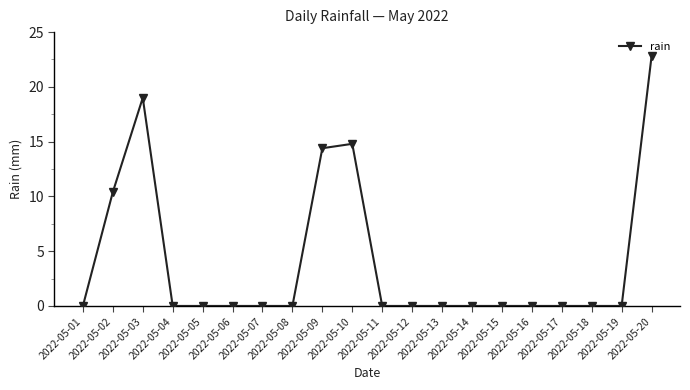

Reading right to left, what are all the values shown in this chart?

2022-05-20=22.8	2022-05-19=0.0	2022-05-18=0.0	2022-05-17=0.0	2022-05-16=0.0	2022-05-15=0.0	2022-05-14=0.0	2022-05-13=0.0	2022-05-12=0.0	2022-05-11=0.0	2022-05-10=14.8	2022-05-09=14.4	2022-05-08=0.0	2022-05-07=0.0	2022-05-06=0.0	2022-05-05=0.0	2022-05-04=0.0	2022-05-03=19.0	2022-05-02=10.4	2022-05-01=0.0